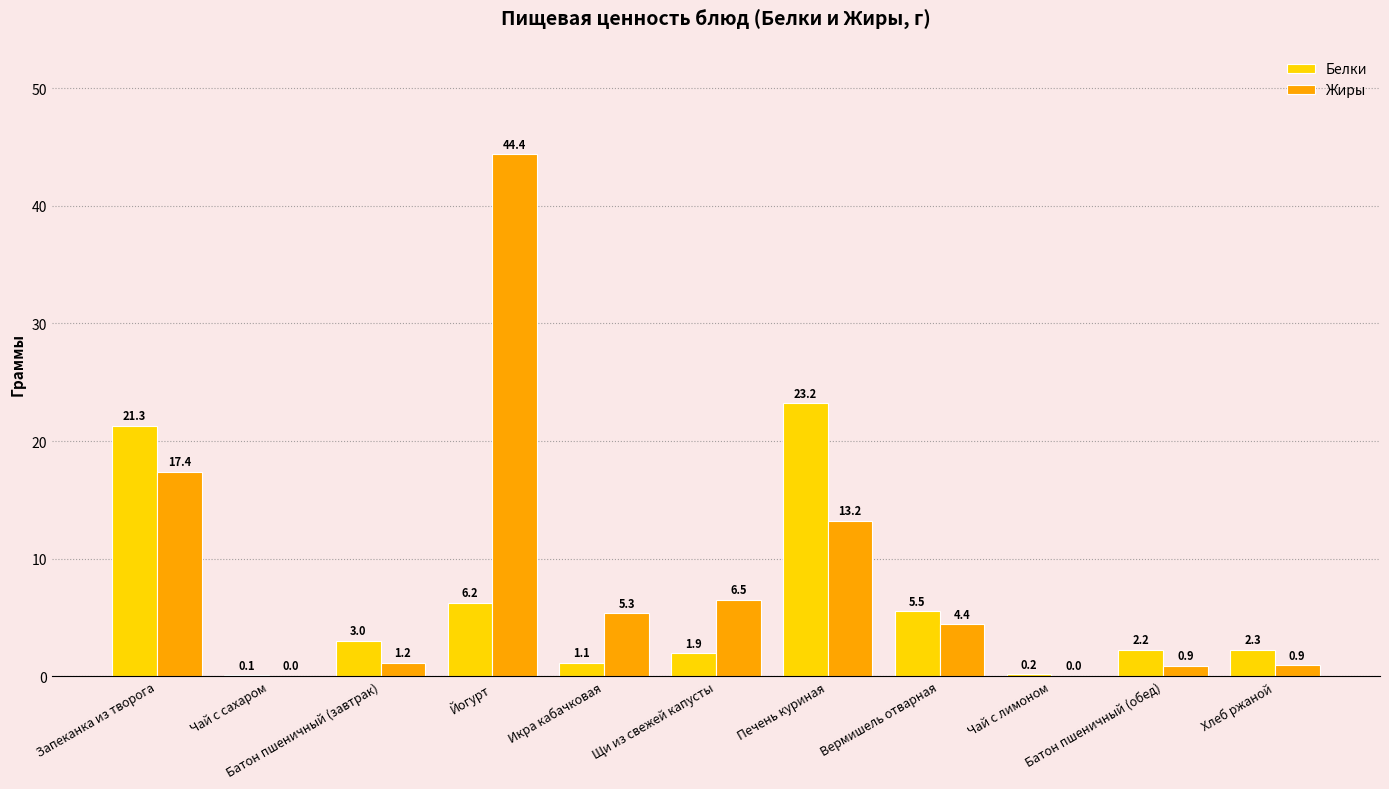

What is the greatest value displayed?

44.4